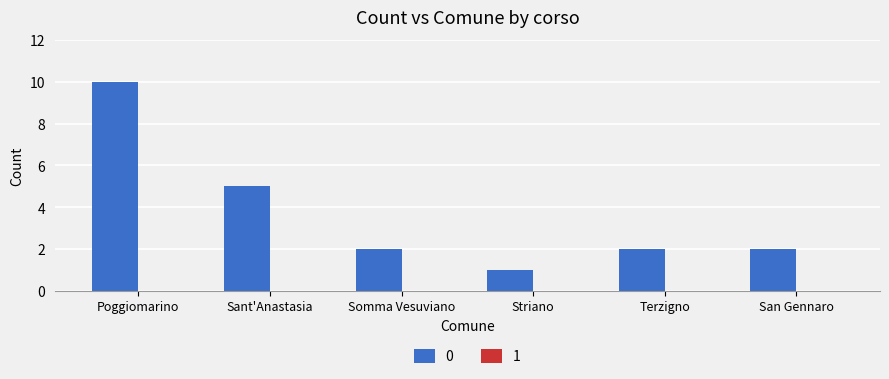

What is the label of the 5th bar from the left?

Terzigno